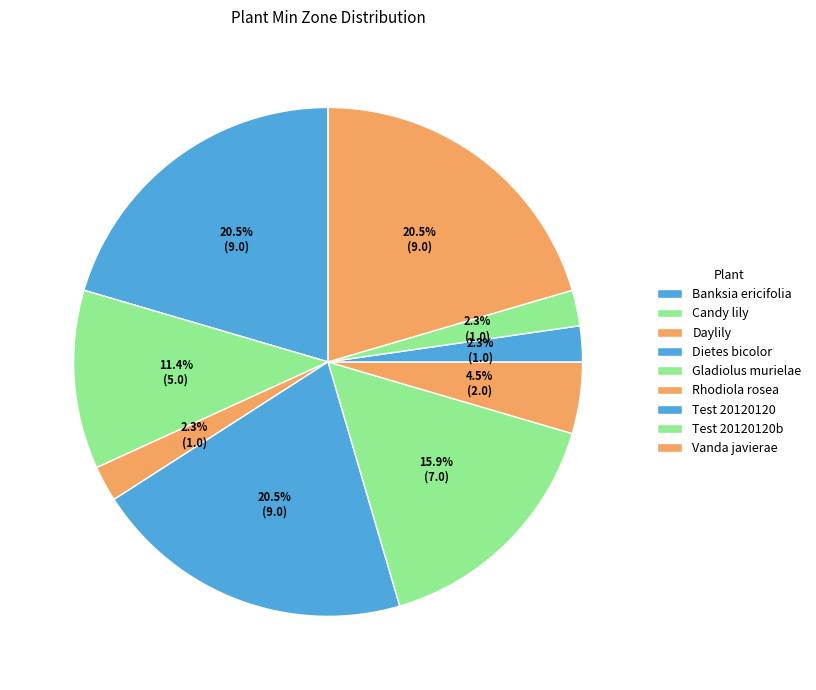

How many segments does this pie chart have?

9